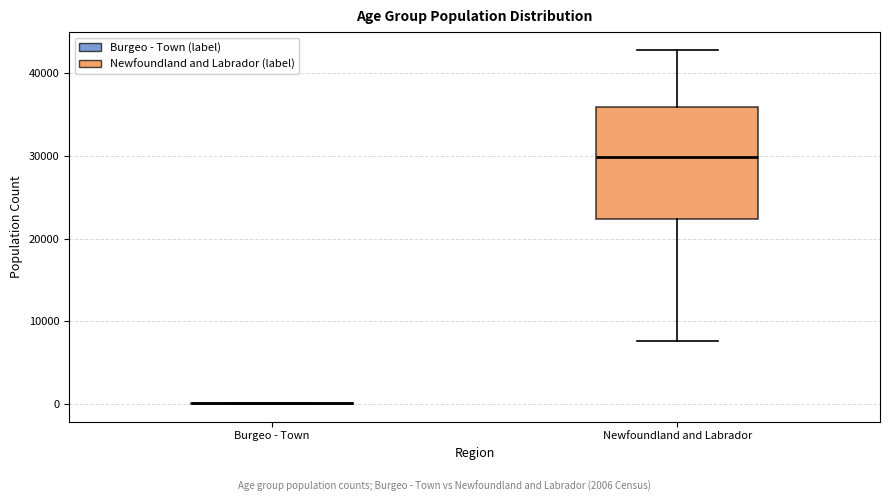

Reading left to right, read every box against the y-axis: the position of its median line, the range the box covers, and the ends of its whiskers. The values are not printed on the chart, so give them approximately, as read against the axis.

Burgeo - Town: box collapsed to a line at 0, whiskers 0 to 0
Newfoundland and Labrador: median 30000, box 22000 to 36000, whiskers 8000 to 43000